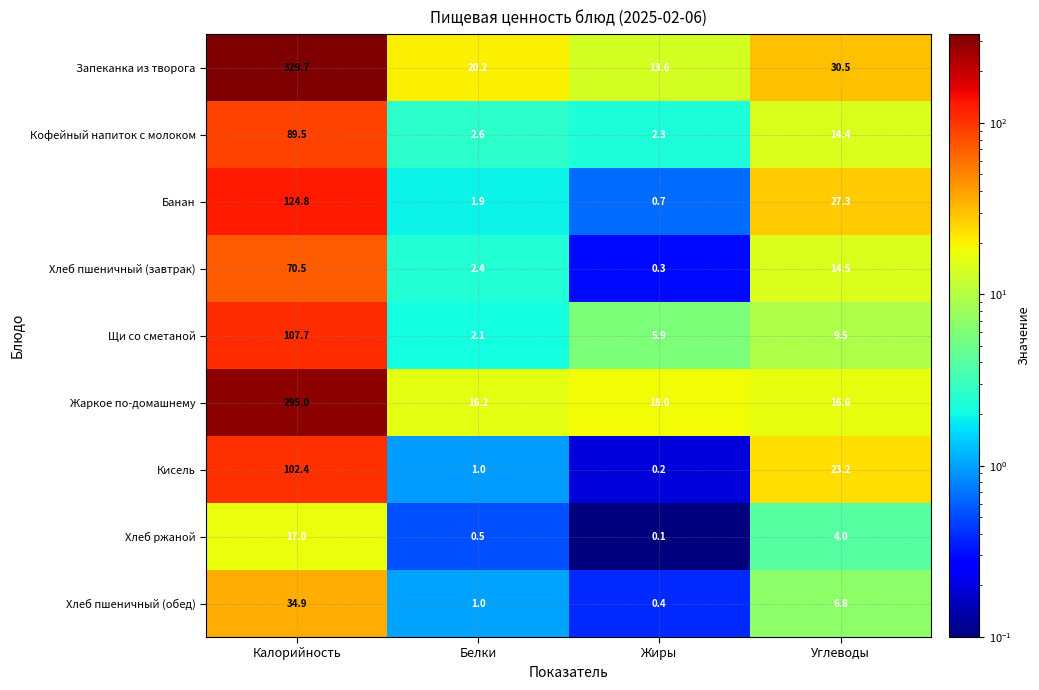

What is the spread (max minus min) of values at Калорийность?

312.7